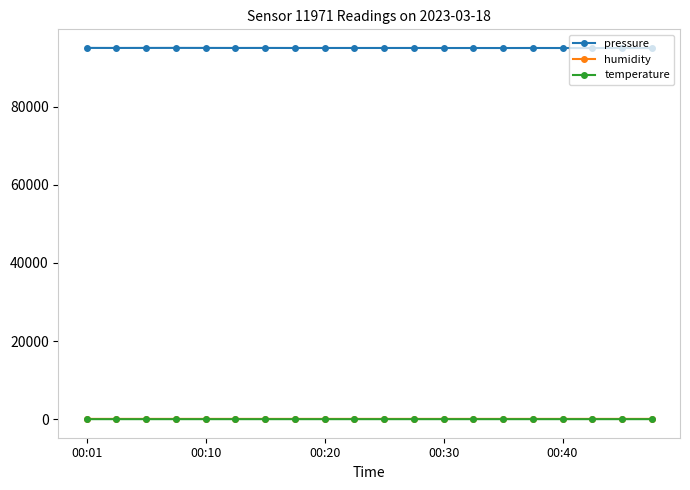

In humidity, how many points are lower than both neighbors (excluding endpoints)?

4